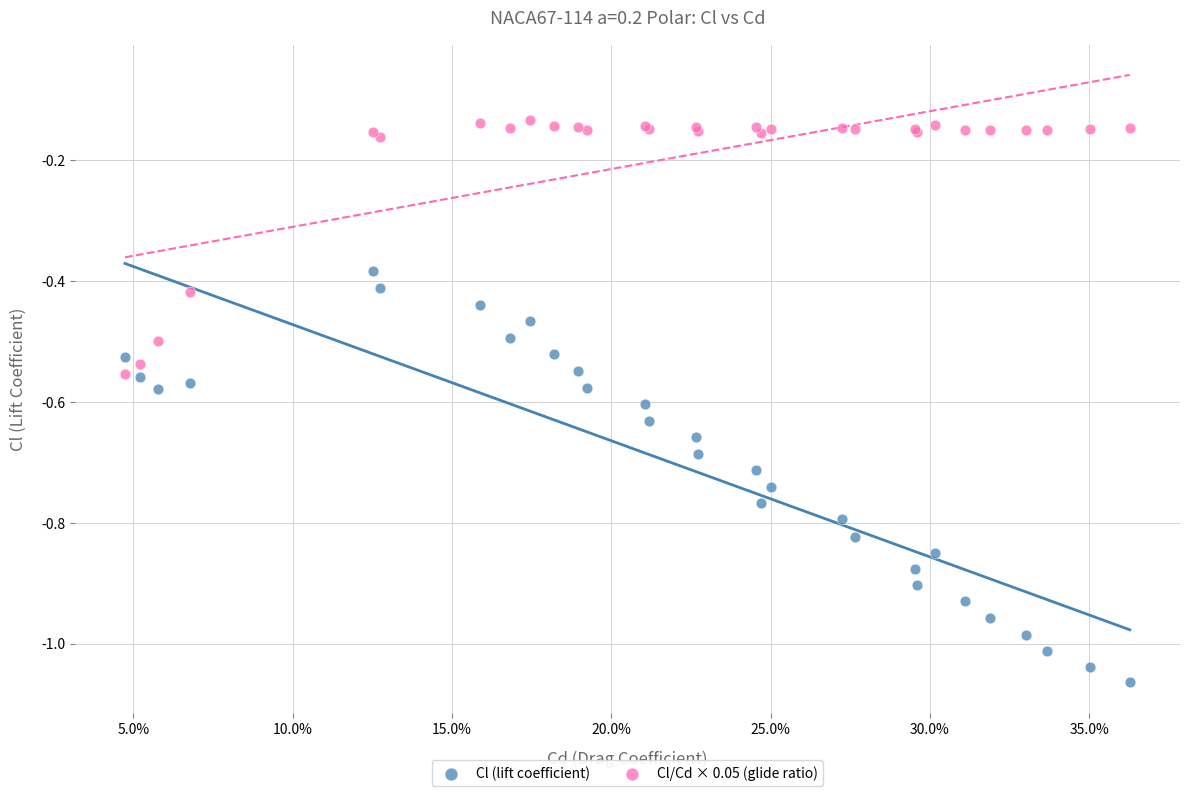

Which series reaches the maximum Y coordinate?

Cl/Cd × 0.05 (glide ratio)